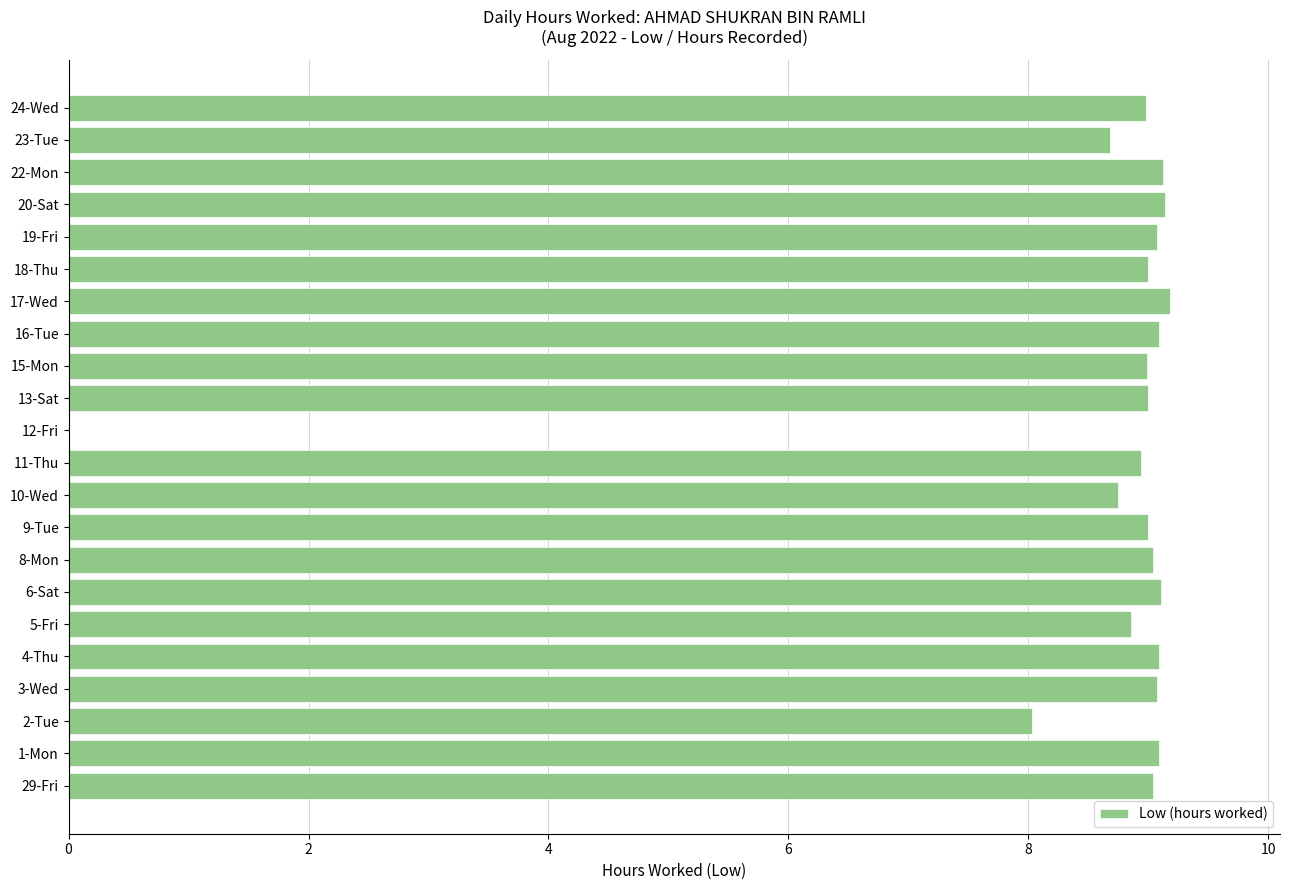

What is the greatest value displayed?

9.2